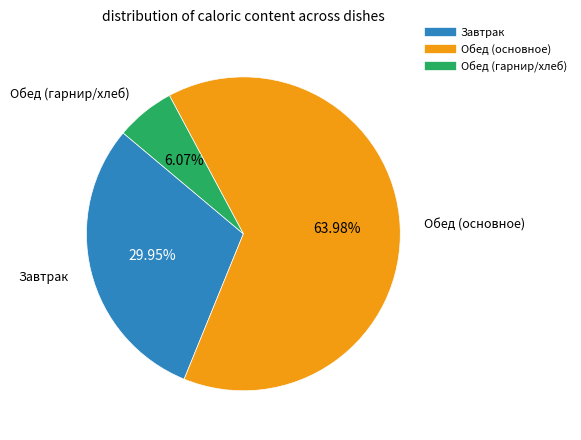

Does any single category account for the majority?

Yes